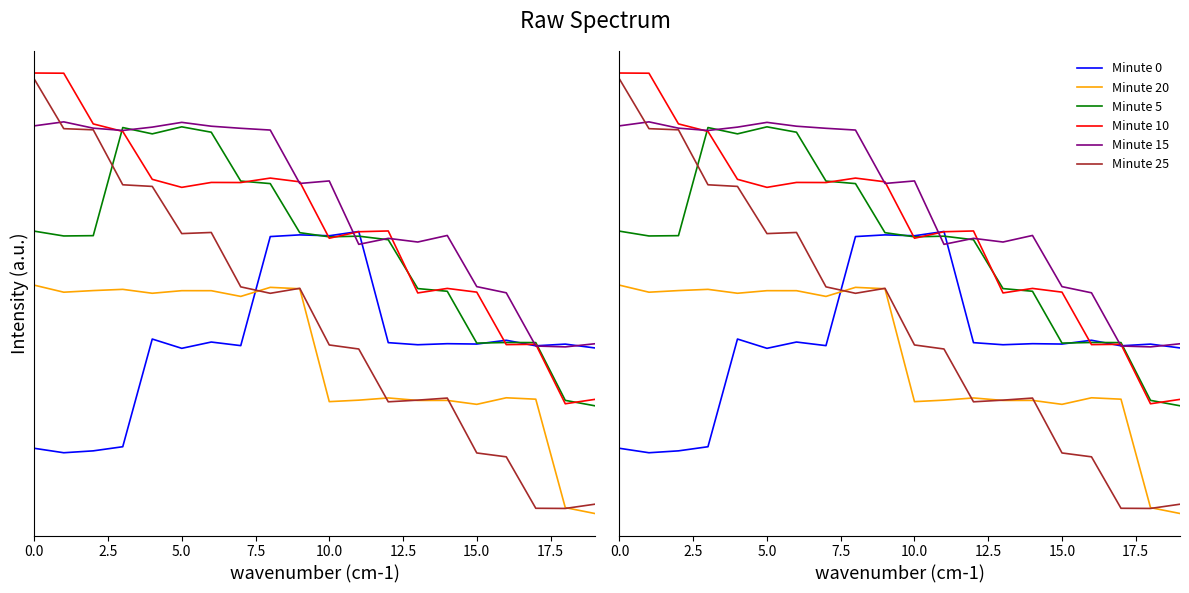

True or false: Minute 10 and Minute 25 cross at least once.

False